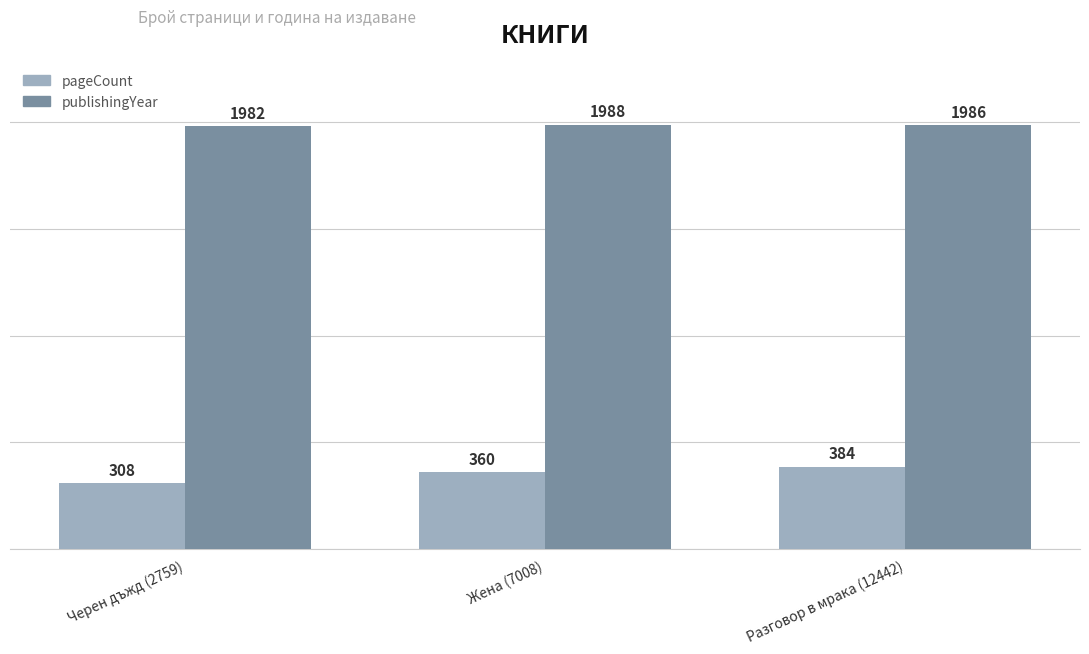

Does the chart contain any negative values?

No